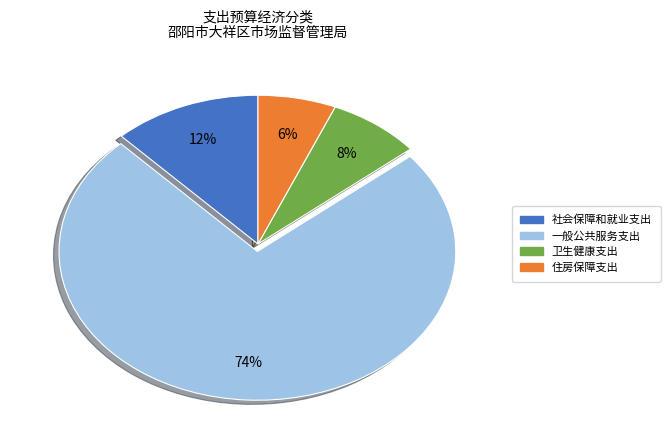

Is 一般公共服务支出 the majority of the pie?

Yes